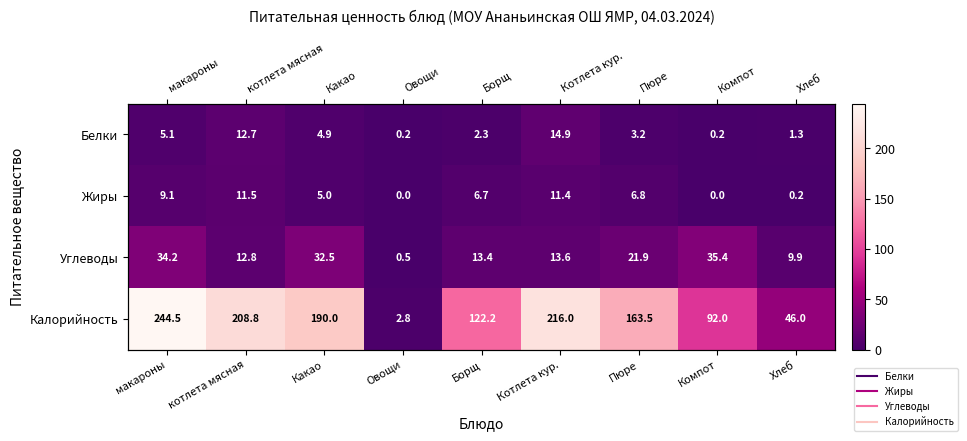

What is the spread (max minus min) of values at Котлета кур.?

204.6